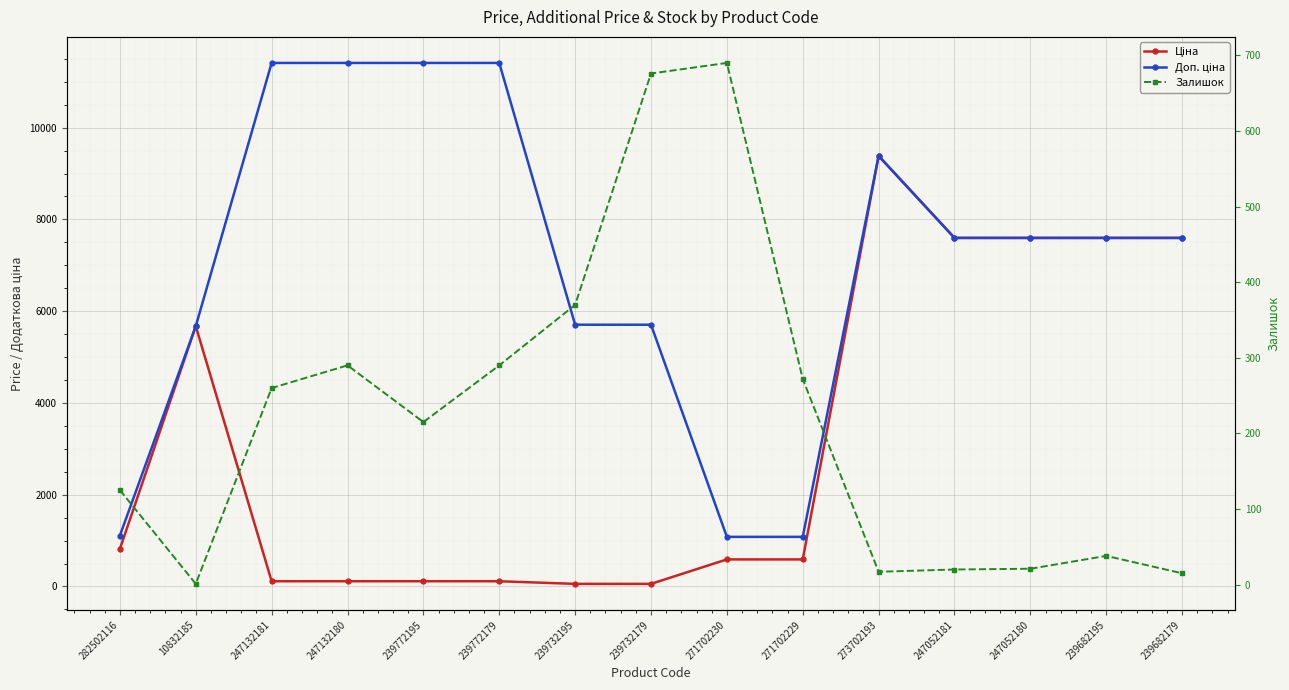

Which has a higher value, 239772195 or 271702229?

271702229